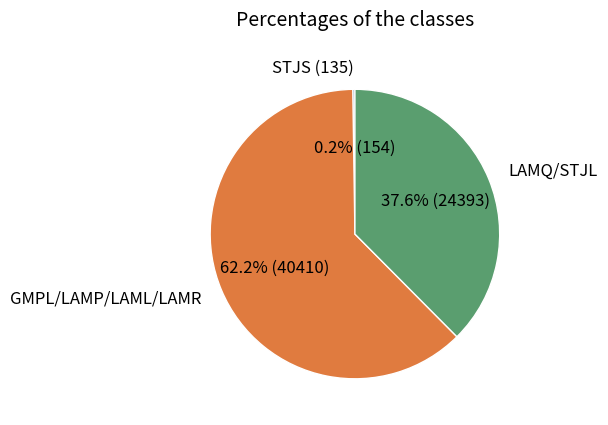

What is the largest slice in the pie chart?

GMPL/LAMP/LAML/LAMR